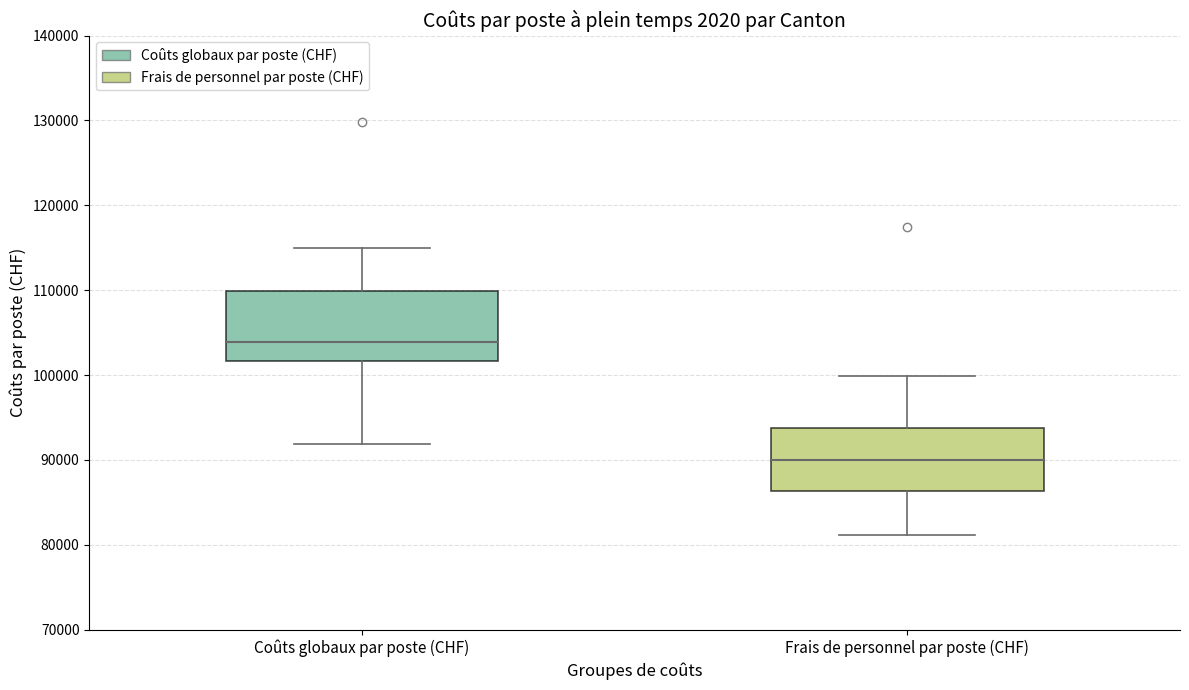

Which box's median line is the highest?

Coûts globaux par poste (CHF)